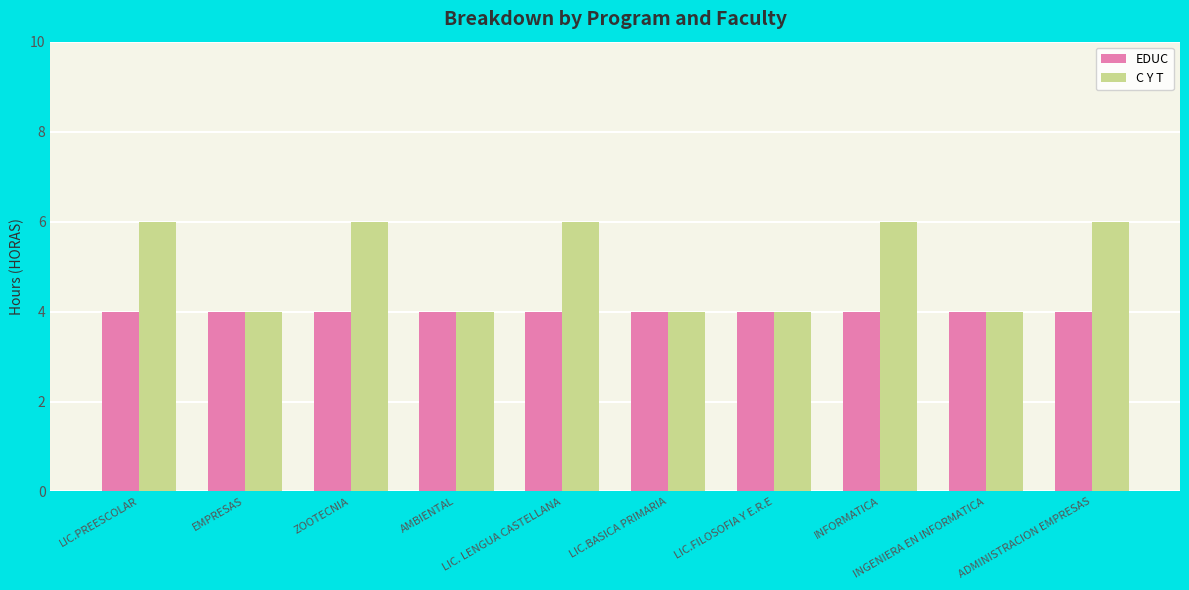

Is it true that EDUC equals 4 at AMBIENTAL?

True